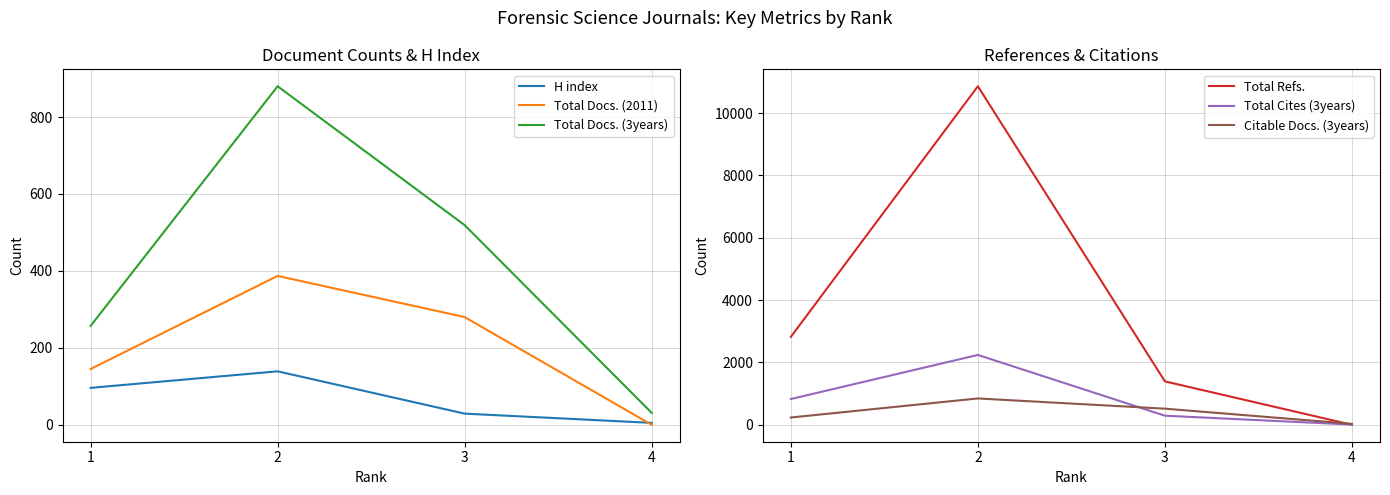

How many data points does each series have?

4